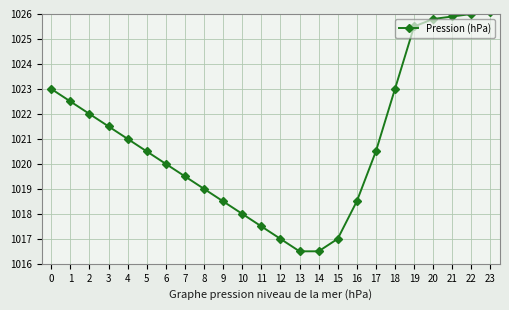

Count the number of categories in the chart.

24